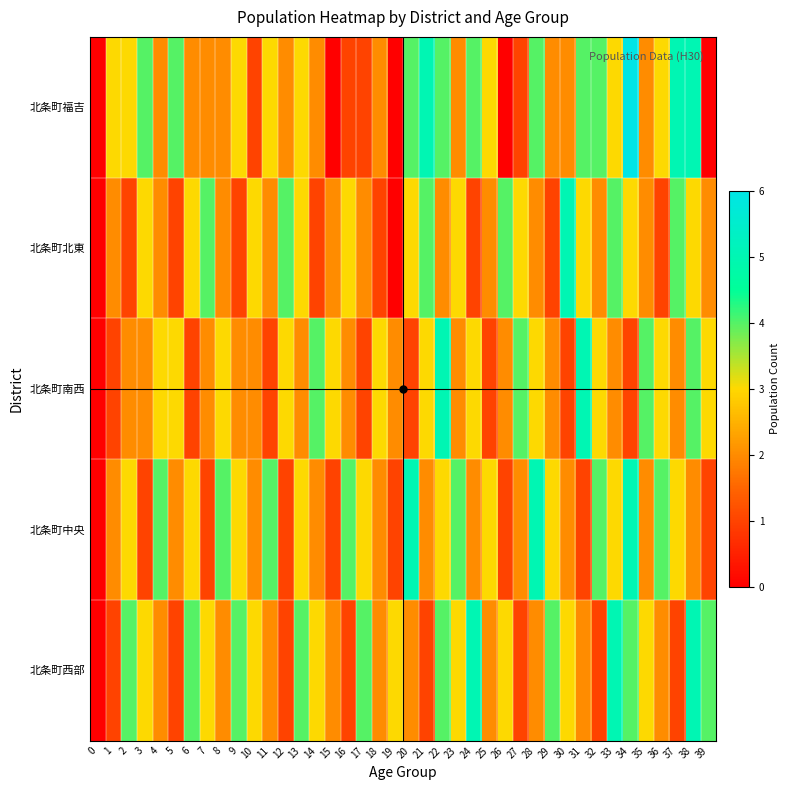

At how many categories does at least one series exceed 3?

33